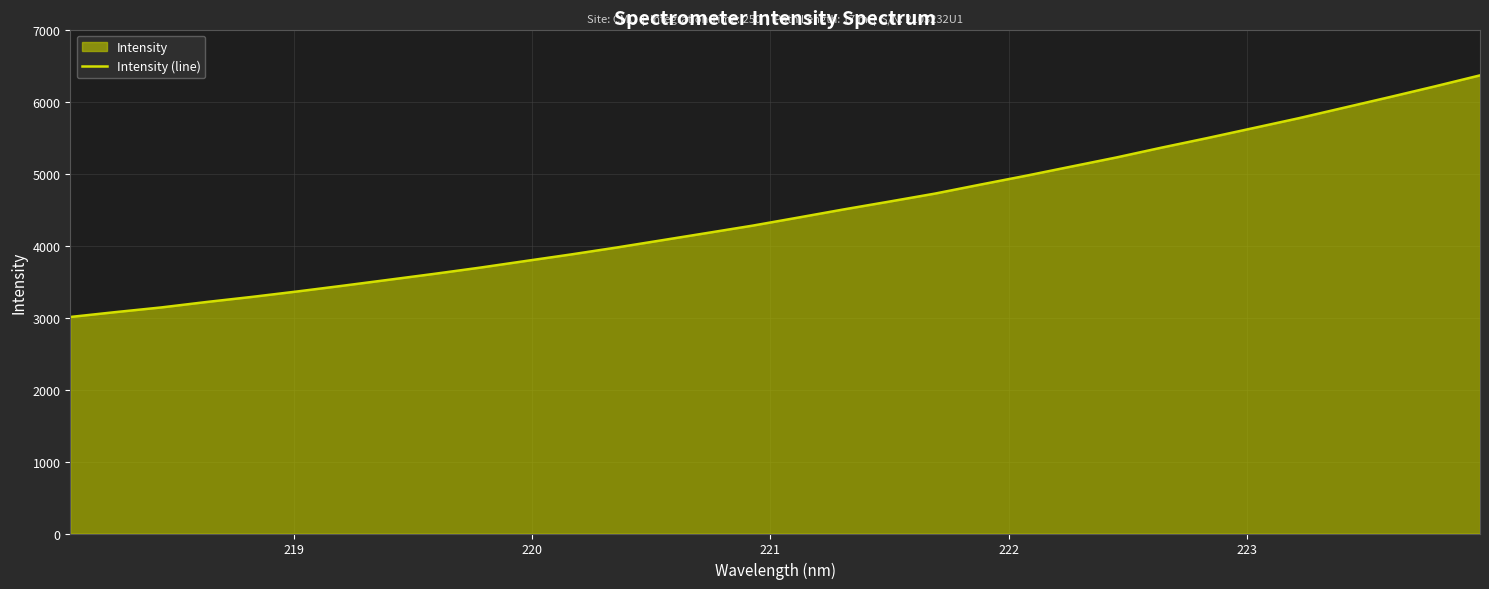

What is the greatest value displayed?

6371.9